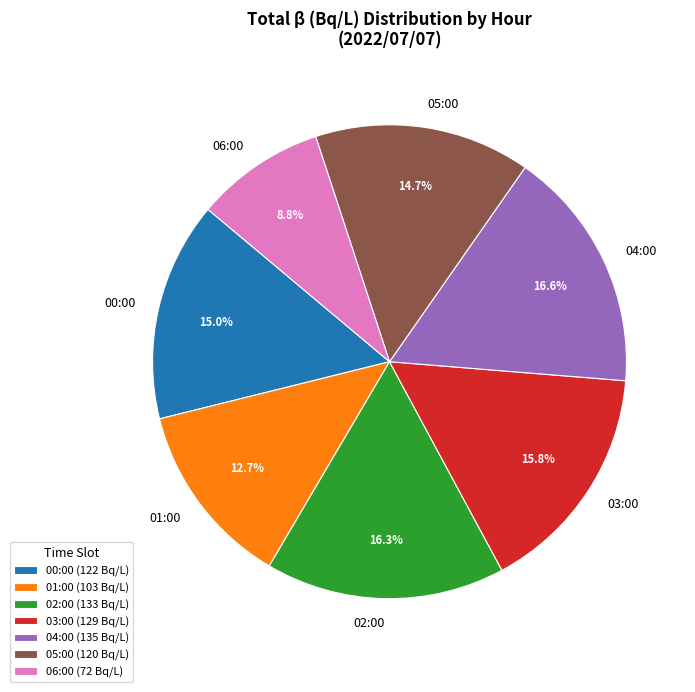

How many segments does this pie chart have?

7